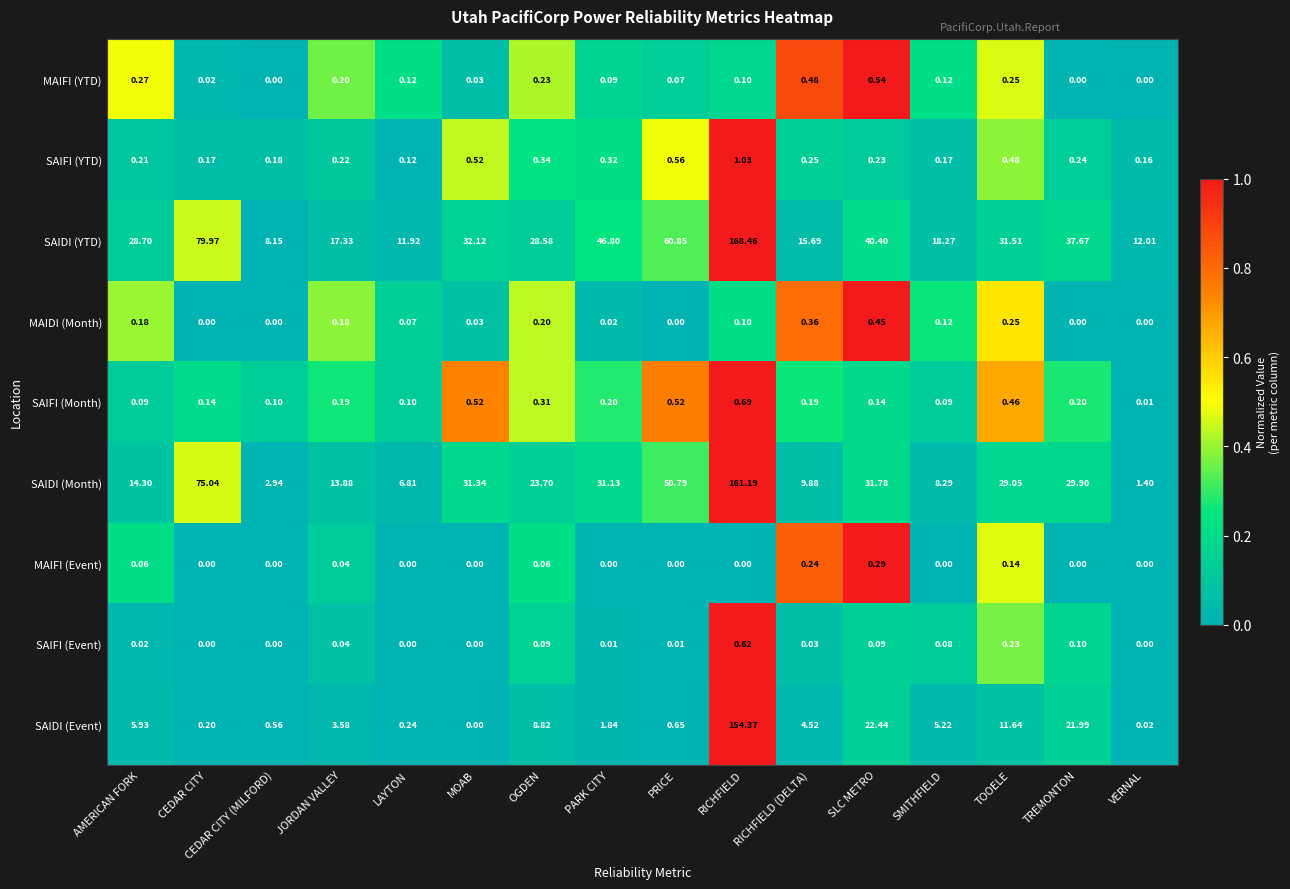

Between CEDAR CITY and VERNAL, which series saw the biggest shift?

SAIDI (Month)